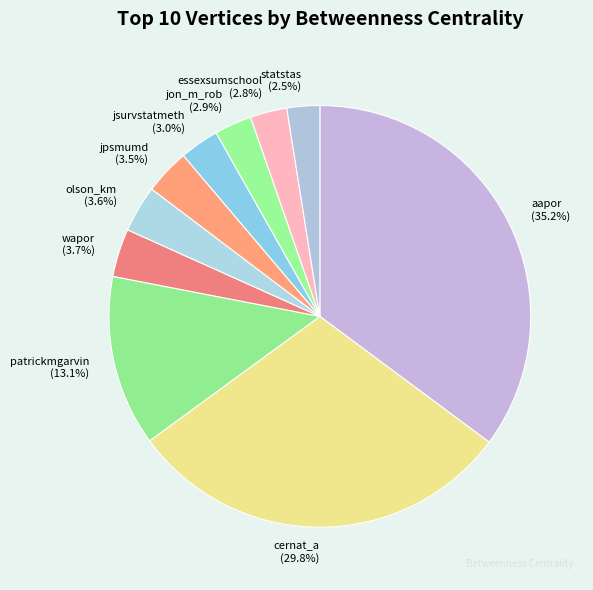

To the nearest percent, what portion does olson_km represent?

4%